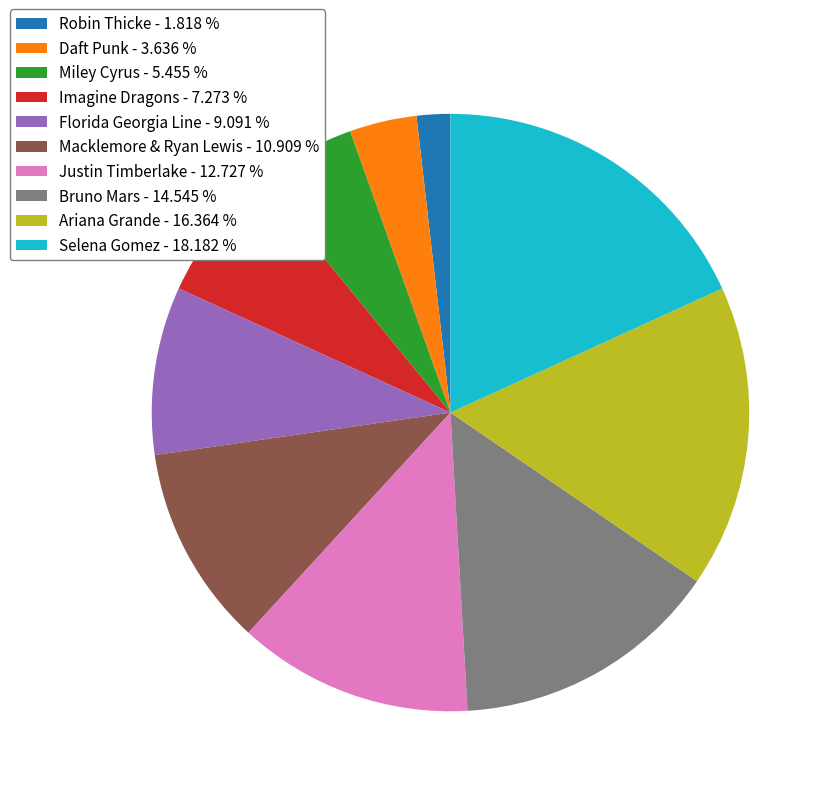

Rank the categories by value from lowest to highest.

Robin Thicke, Daft Punk, Miley Cyrus, Imagine Dragons, Florida Georgia Line, Macklemore & Ryan Lewis, Justin Timberlake, Bruno Mars, Ariana Grande, Selena Gomez